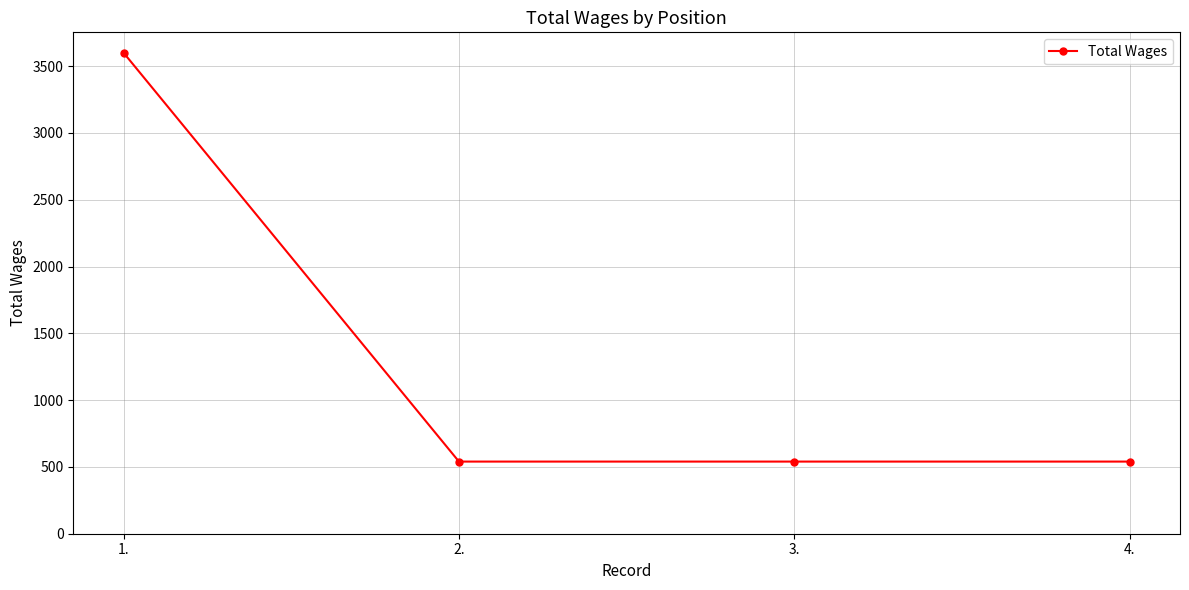

True or false: there are more than 1 points higher than both neighbors.

False